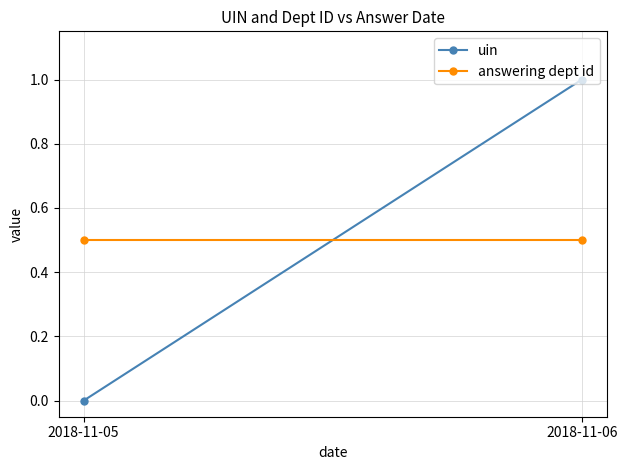

Reading left to right, extract all data points from this chart.

uin: 0.0	1.0
answering dept id: 0.5	0.5